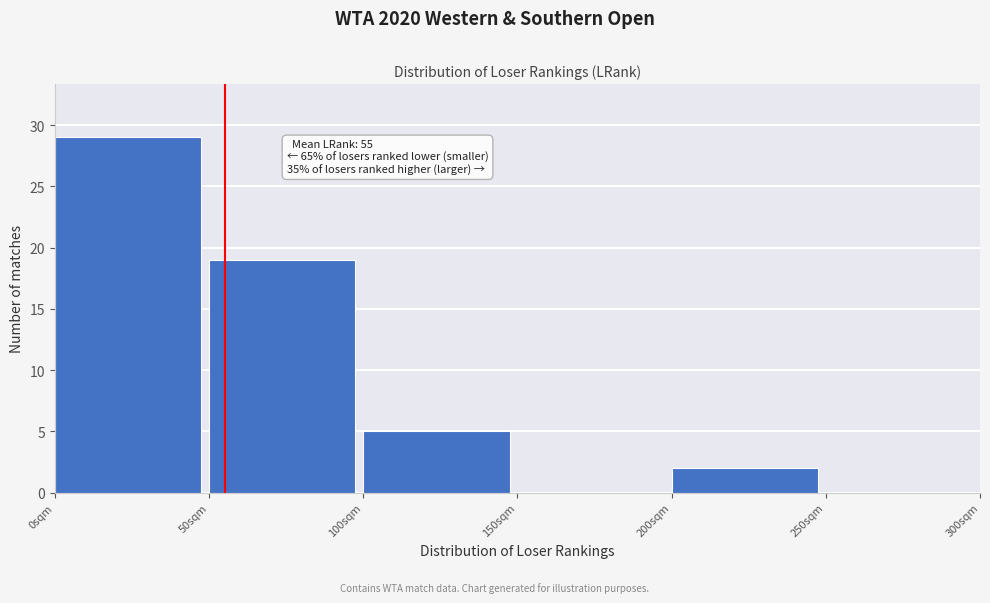

Which range on the x-axis has the tallest bar?

0 to 50